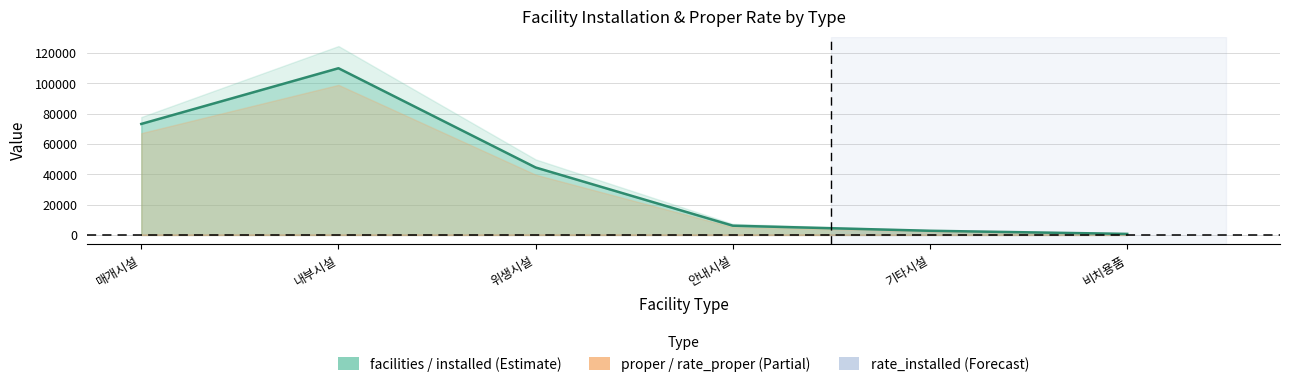

What is the label of the 1st point from the right?

비치용품